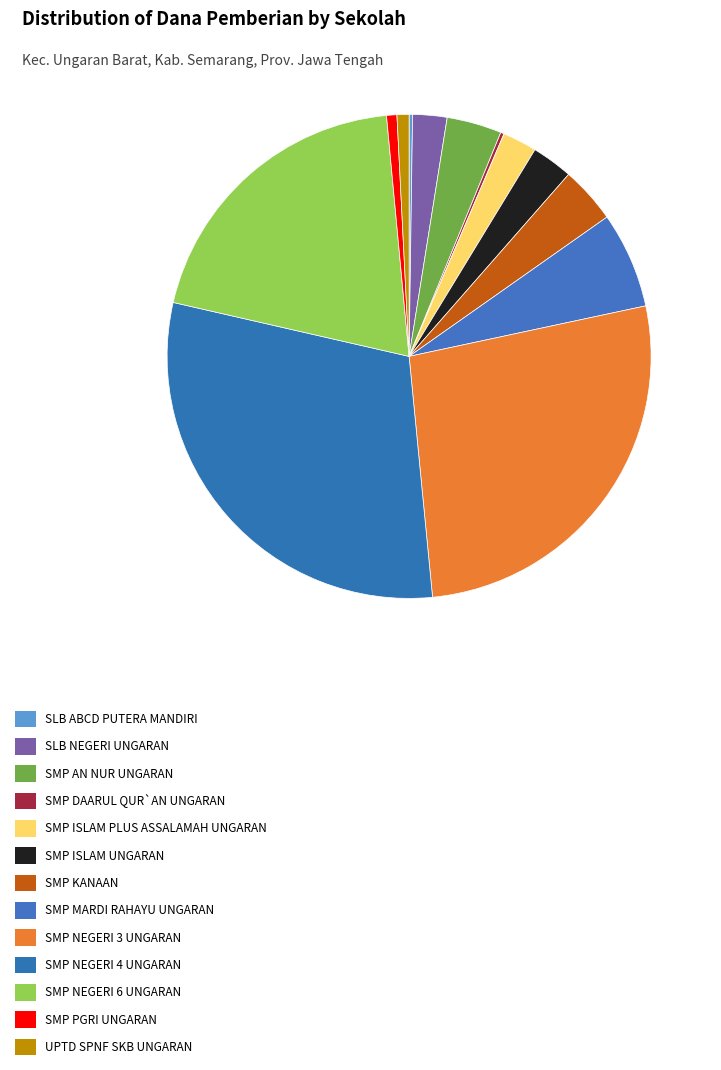

The SMP DAARUL QUR`AN UNGARAN slice represents 0% of the pie. True or false?

True